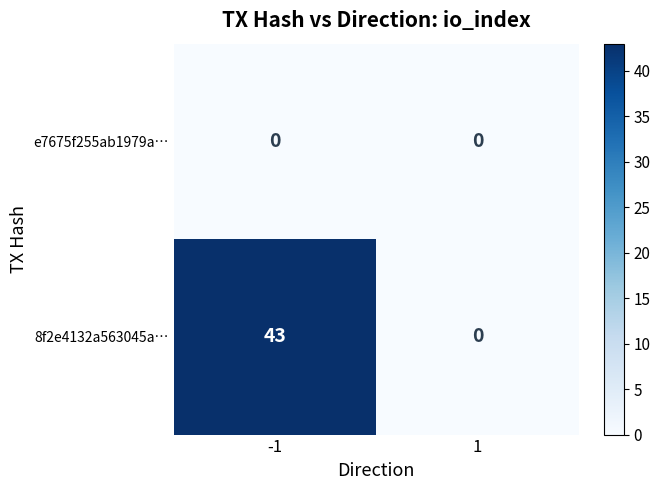

Is it true that 8f2e4132a563045a… equals 0 at 1?

True